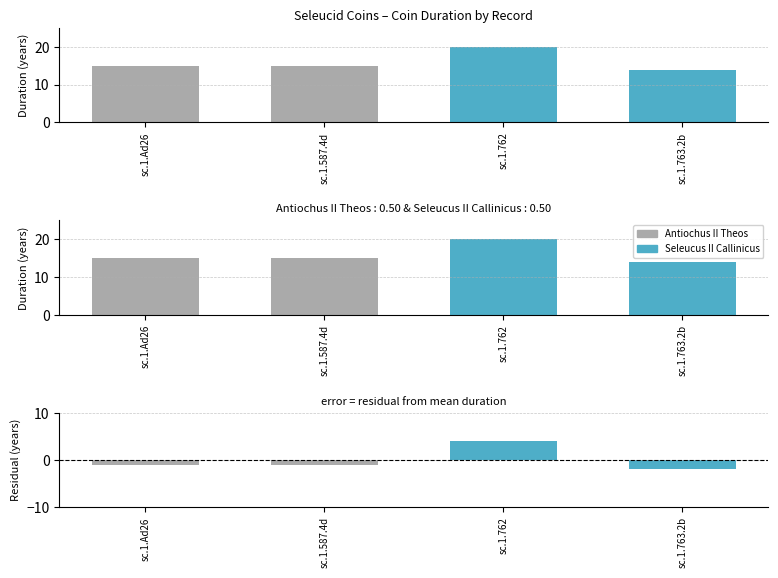

What is the difference between the highest and lowest values at sc.1.587.4d?

17